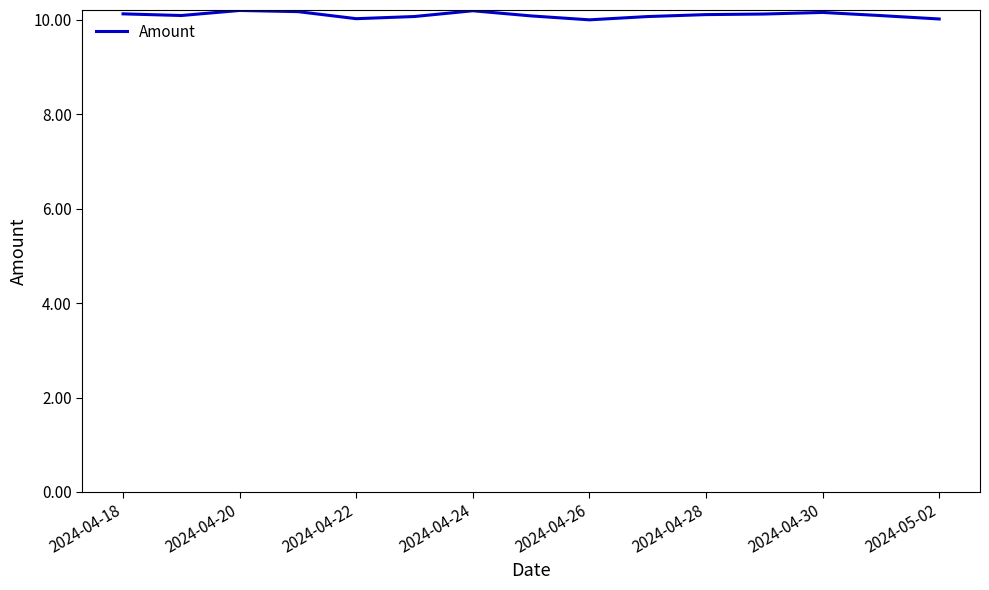

What is the difference between the second highest and second lowest values?

0.2